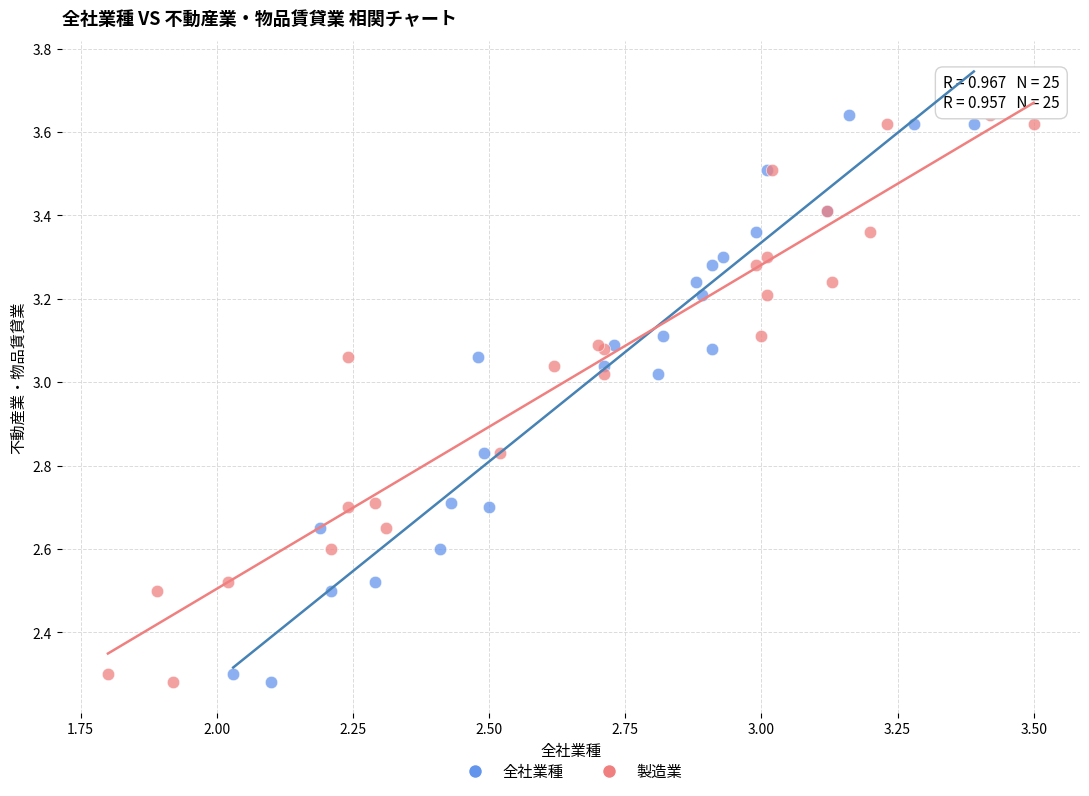

What are all the series names shown in the legend?

全社業種, 製造業